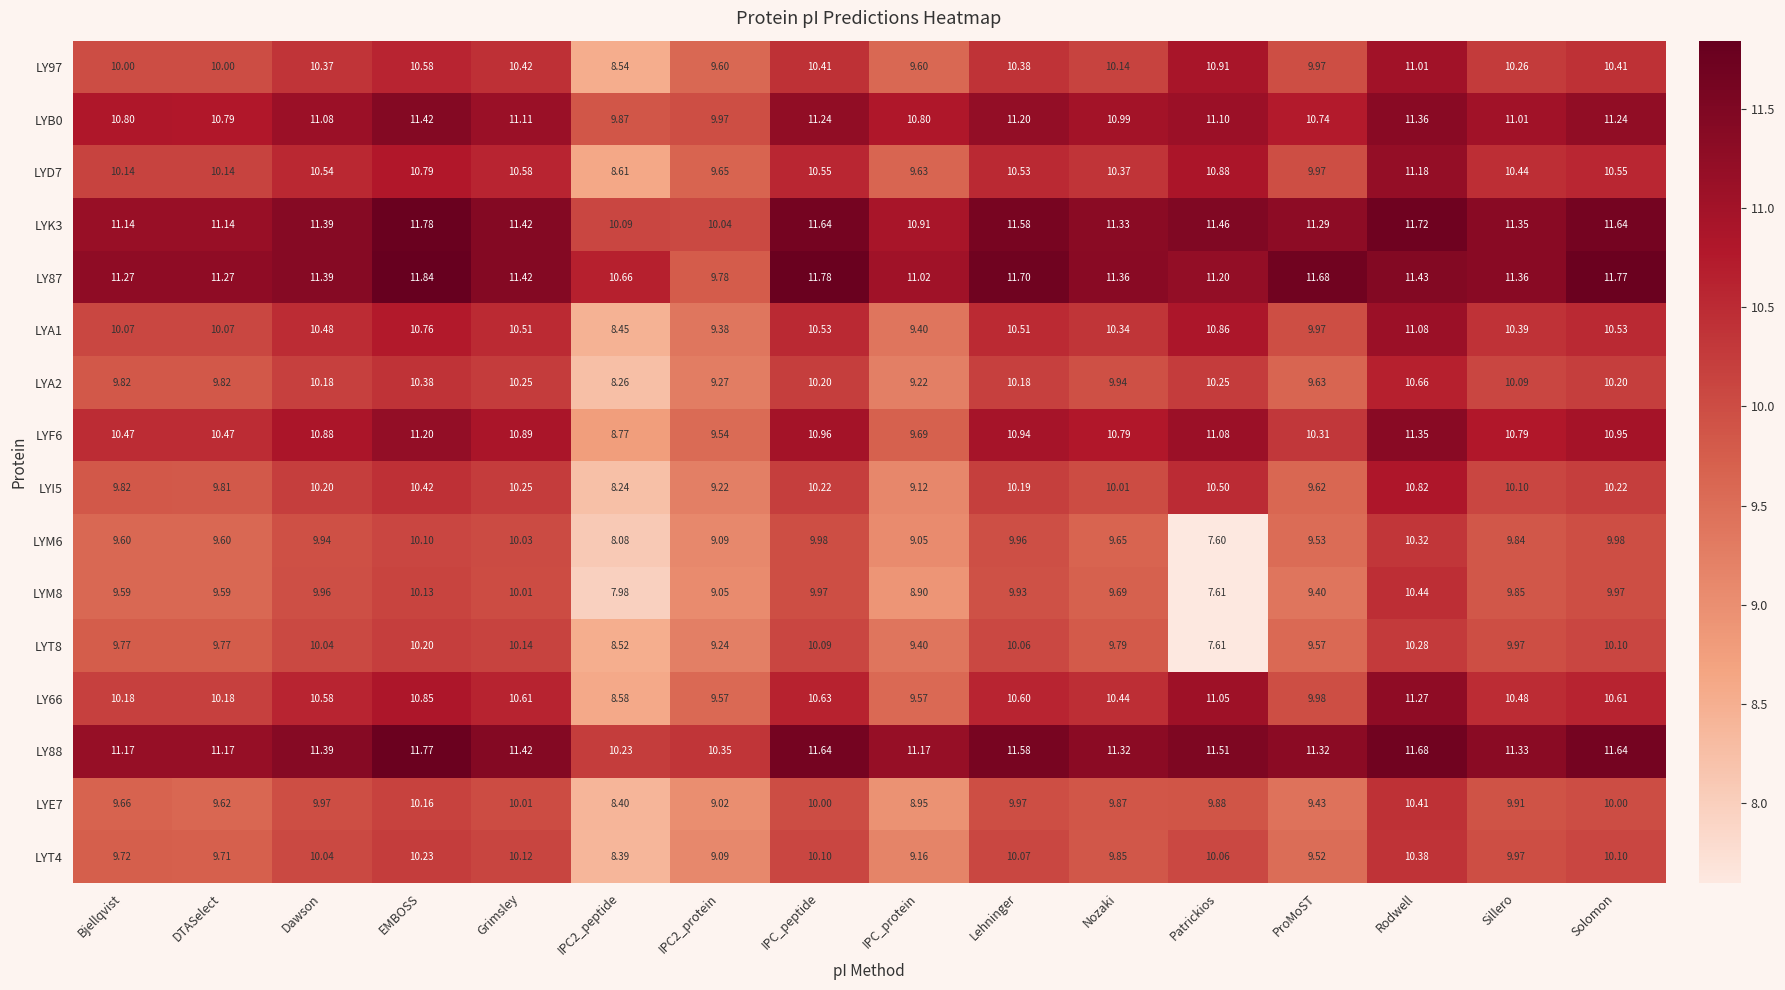

How many categories are shown in the chart?

16